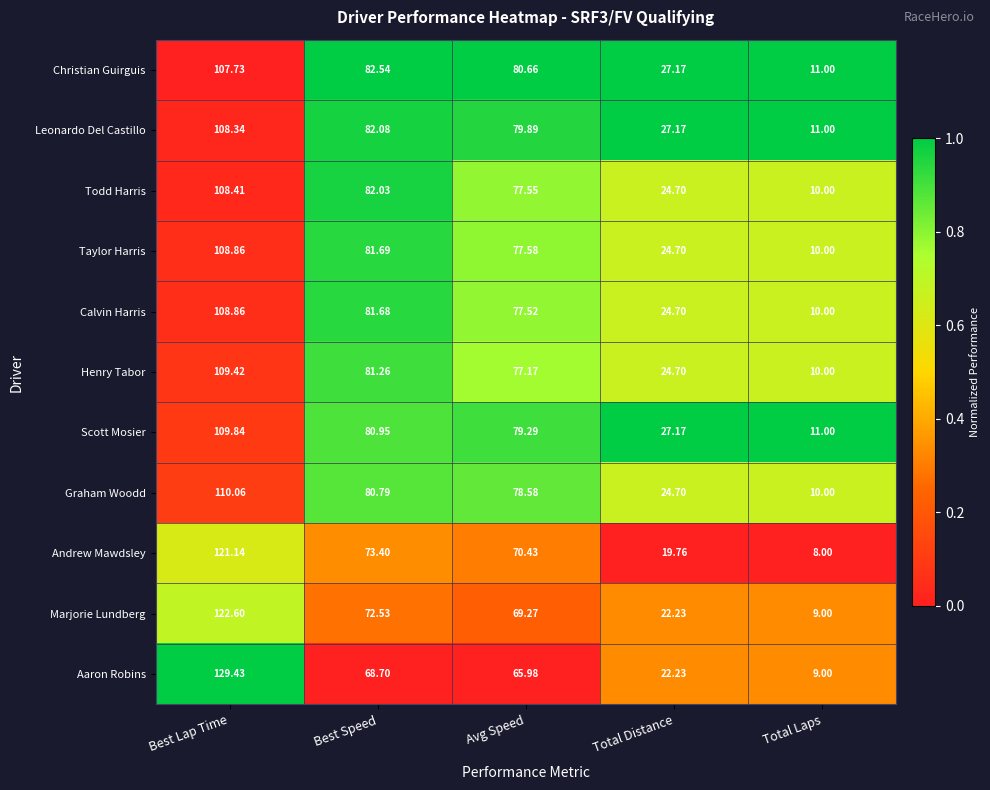

What is the maximum value shown in the chart?

129.4